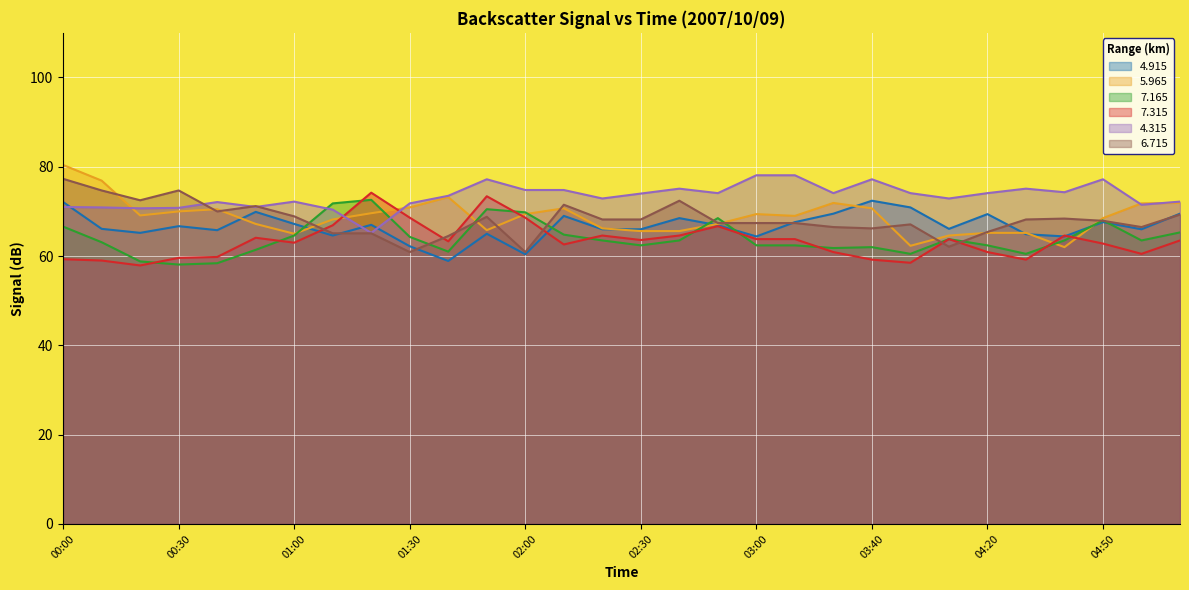

The value of 5.965 at 02:50 is 104.9. True or false?

False